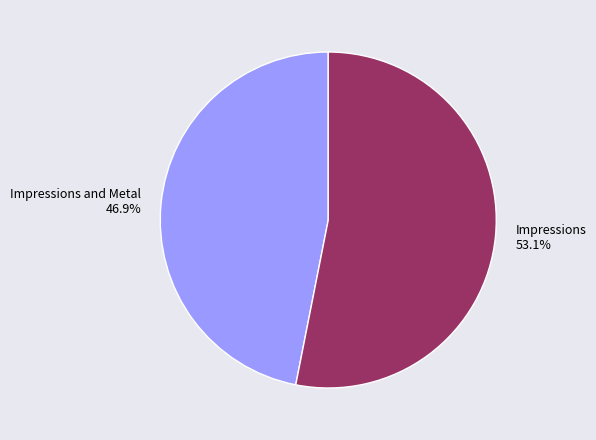

How many slices are in this pie chart?

2